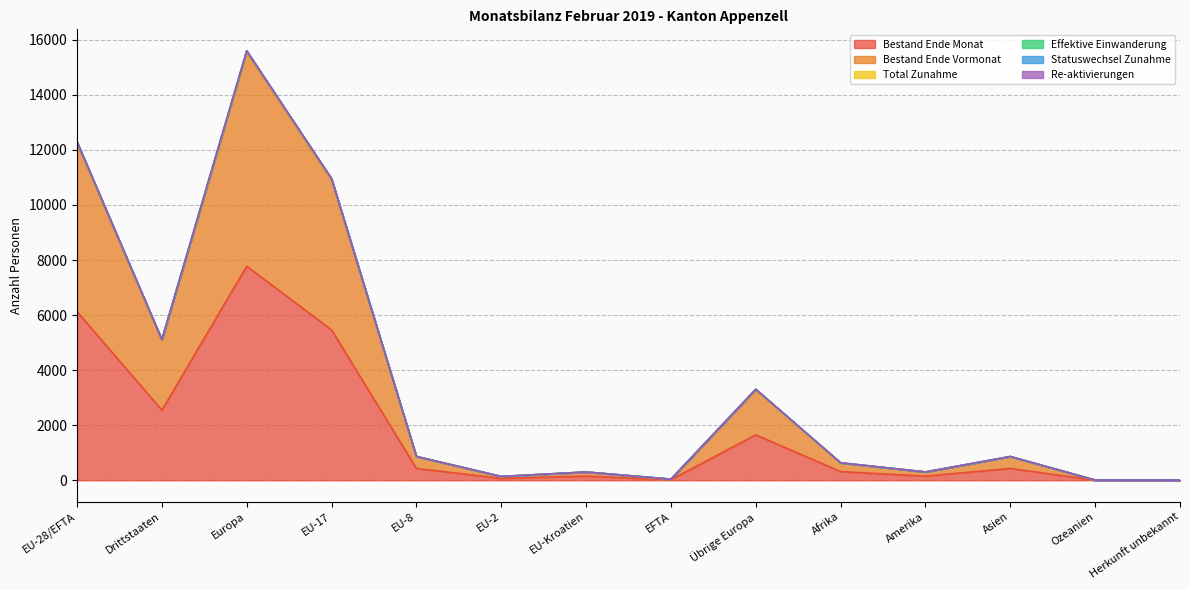

What is the label of the 9th point from the left?

Übrige Europa